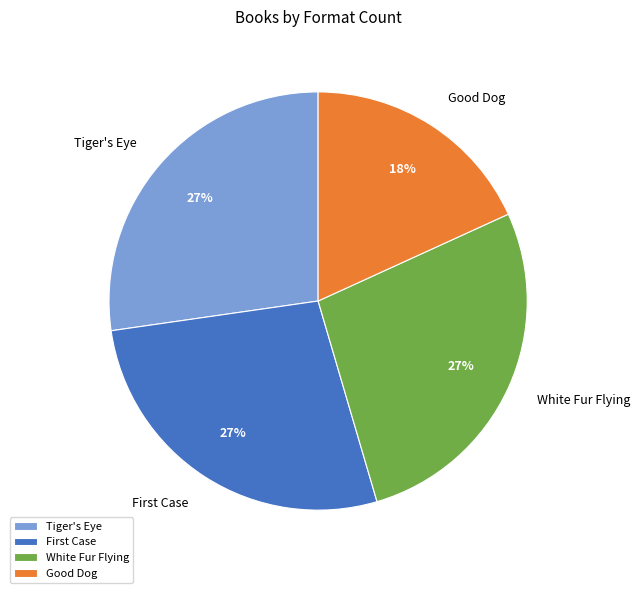

Do Tiger's Eye and Good Dog together represent more than half of the pie?

No